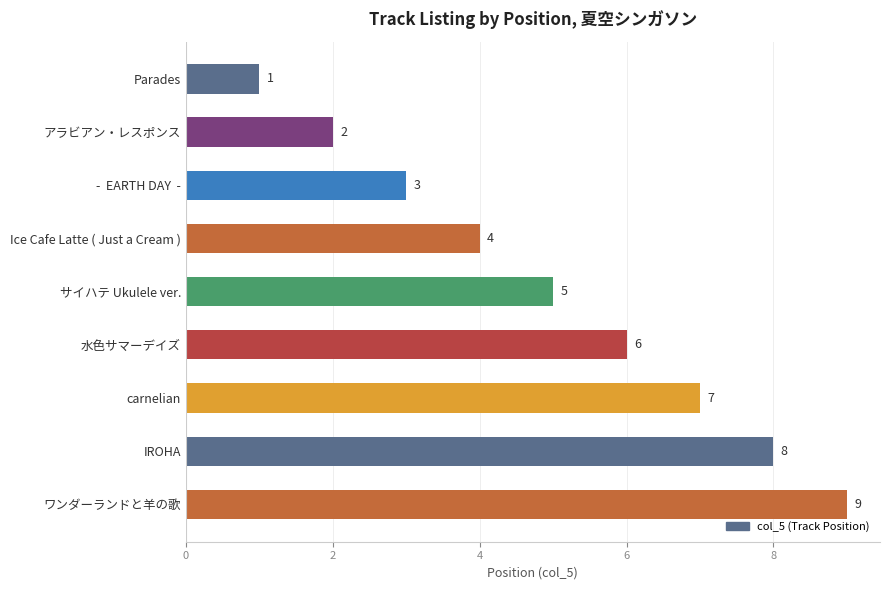

What is the change in value from carnelian to IROHA?

+1